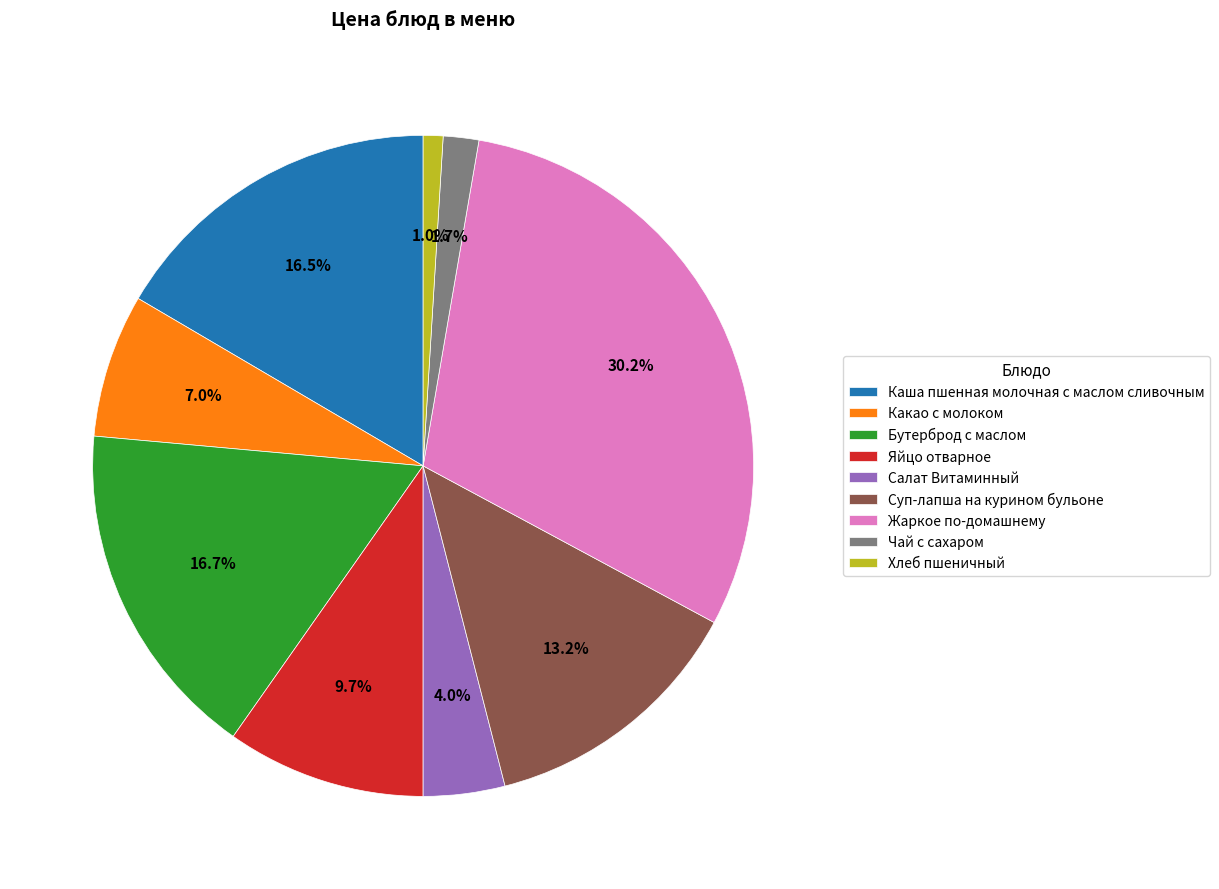

To the nearest percent, what is the difference between the largest and smallest slice percentages?

29%